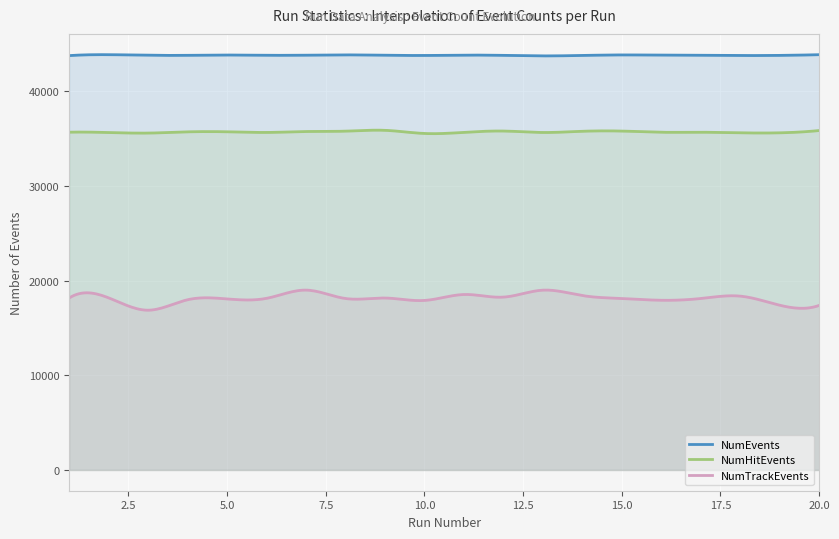

Which series has the largest range (max minus min)?

NumTrackEvents